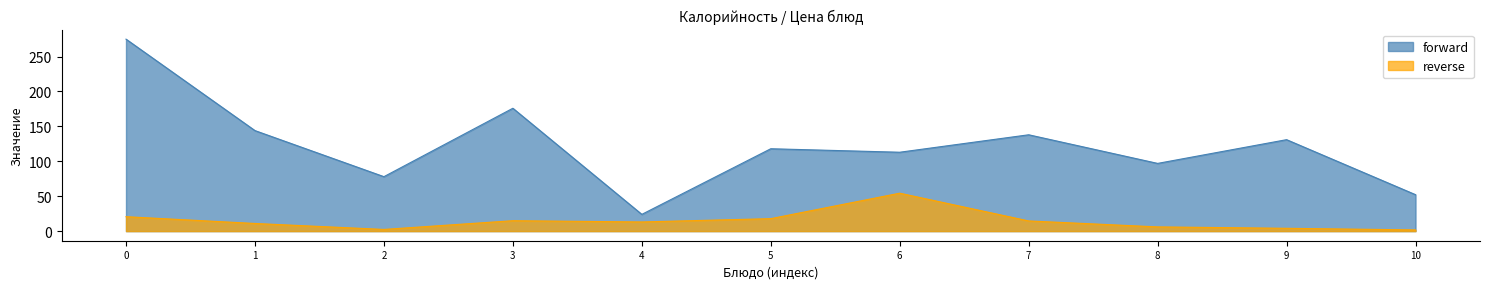

List the series in order of their overall mean, lowest first.

reverse, forward